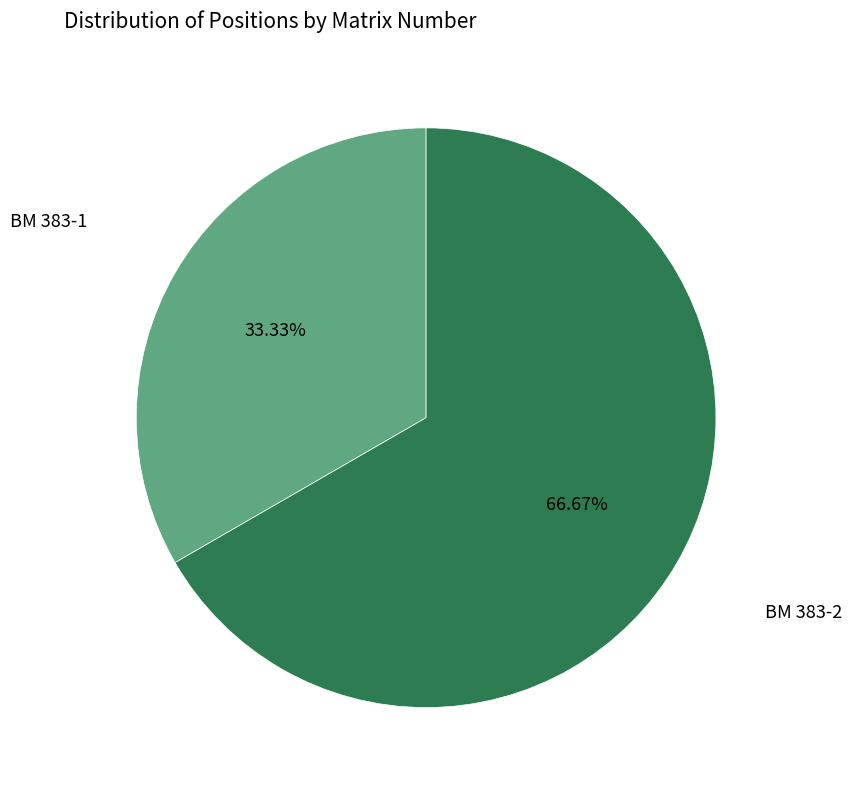

Is there a majority slice in this chart?

Yes